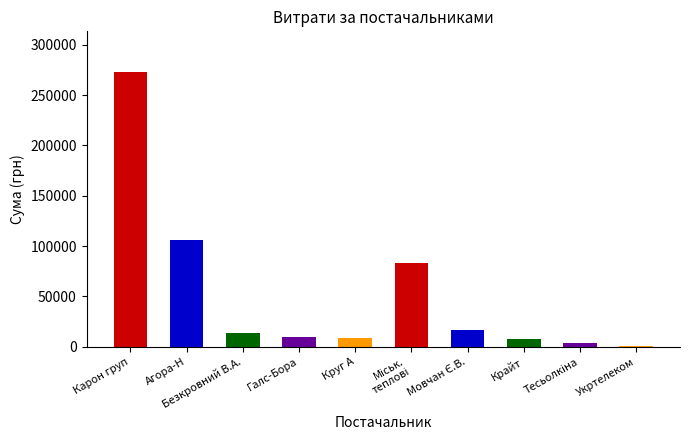

Read the value at Мовчан Є.В..

16409.0